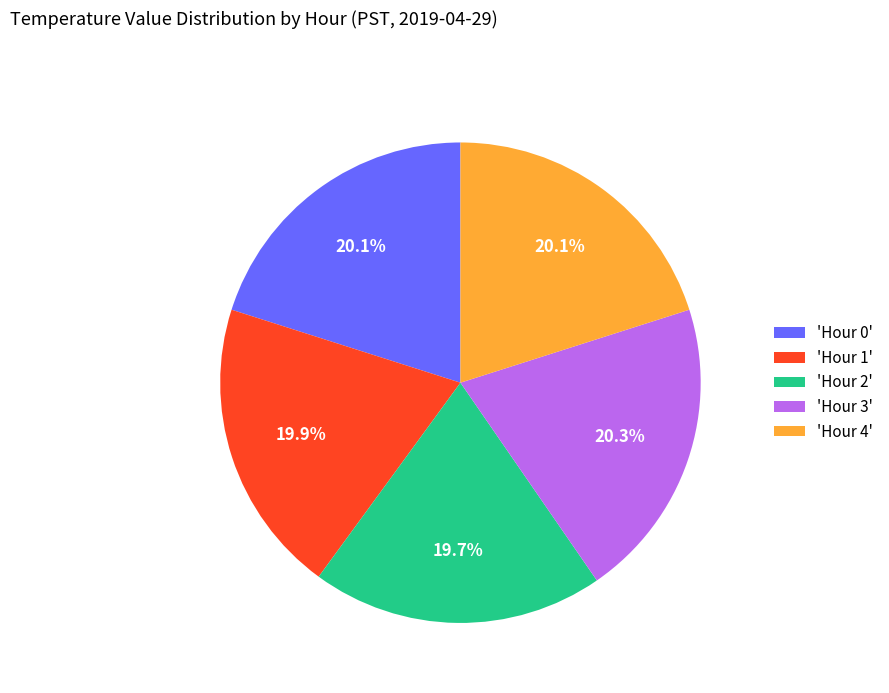

To the nearest percent, what is the average slice percentage?

20%